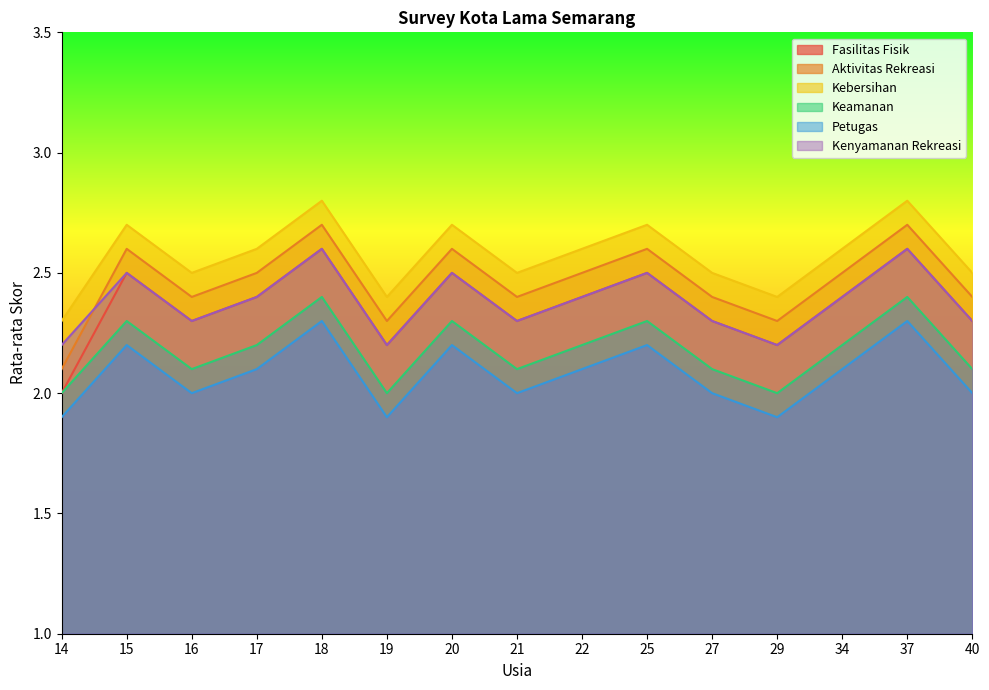

Rank the categories by Petugas value from highest to lowest.

18, 37, 15, 20, 25, 17, 22, 34, 16, 21, 27, 40, 14, 19, 29